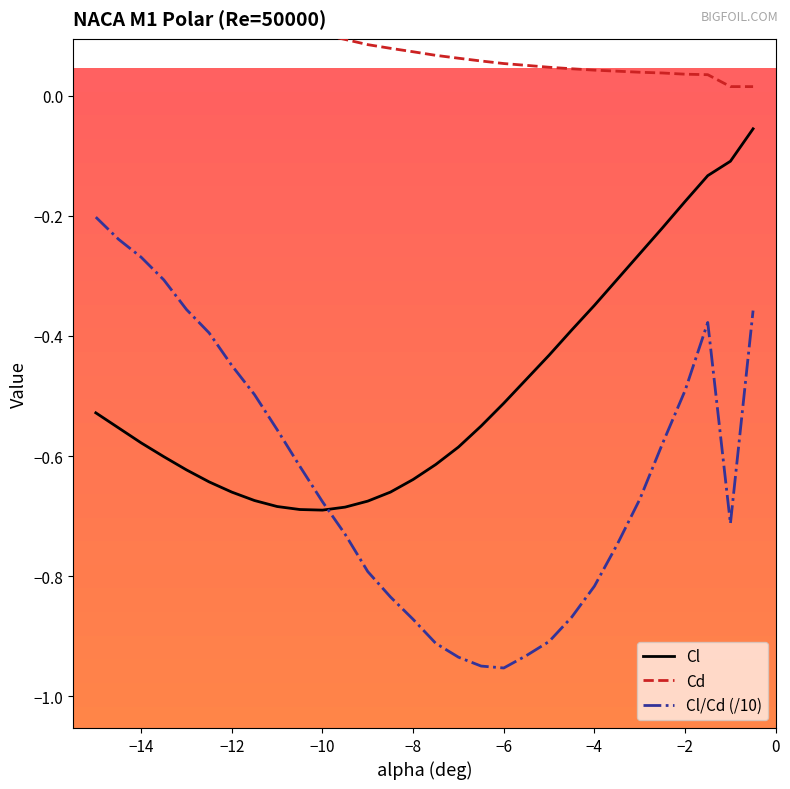

True or false: Cl and Cl/Cd (/10) cross at least once.

True